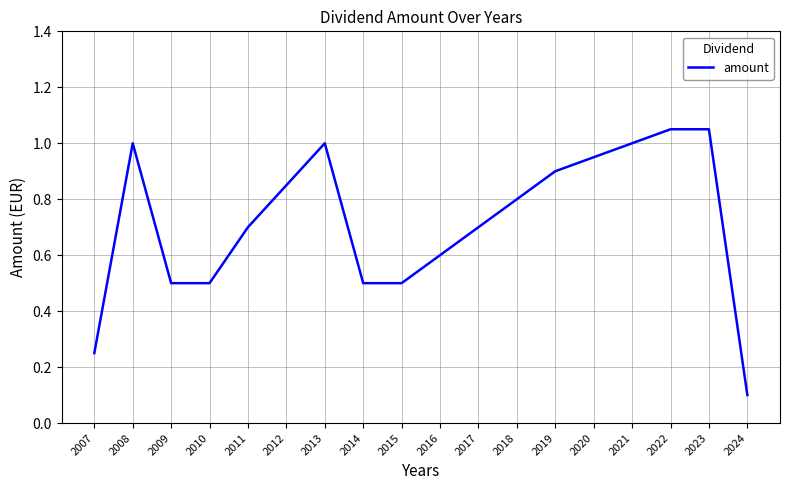

What is the sum of the values at 2024 and 2019?

1.0